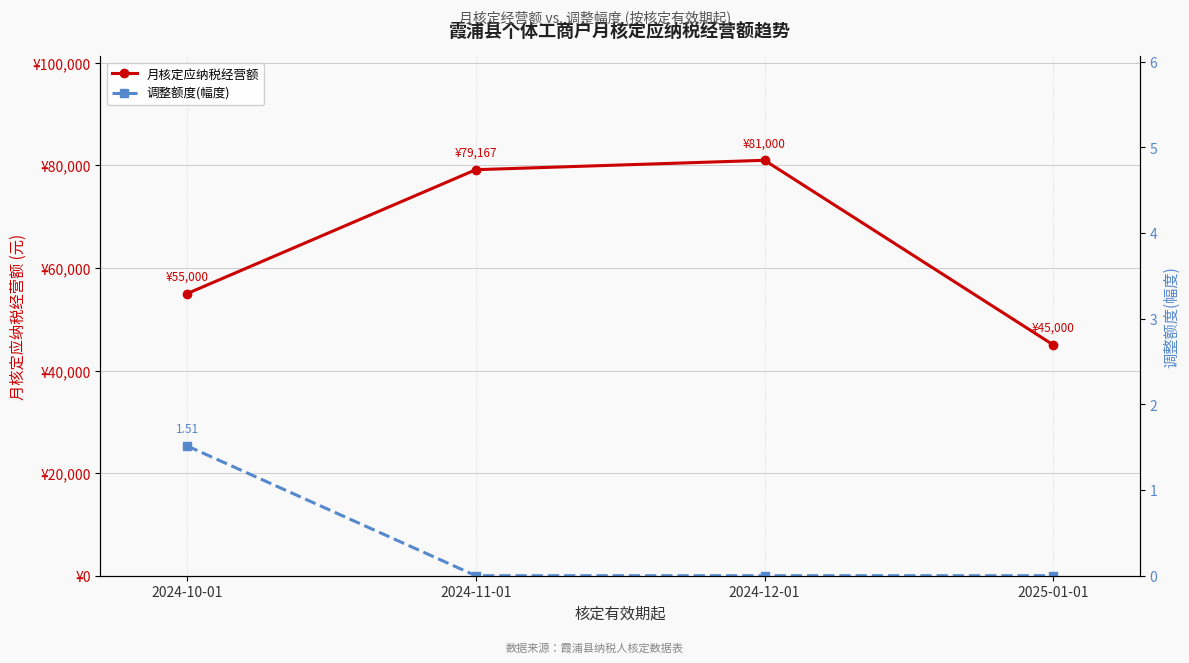

True or false: 调整额度(幅度) has a value of -1.0 at 2024-11-01.

False